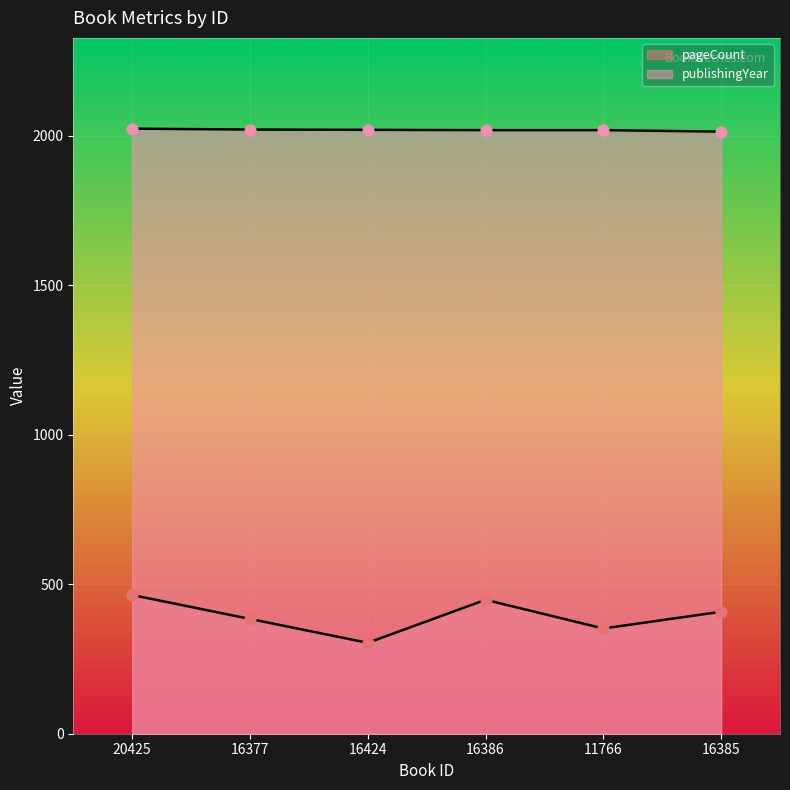

At which category is the sum across all series the highest?

20425